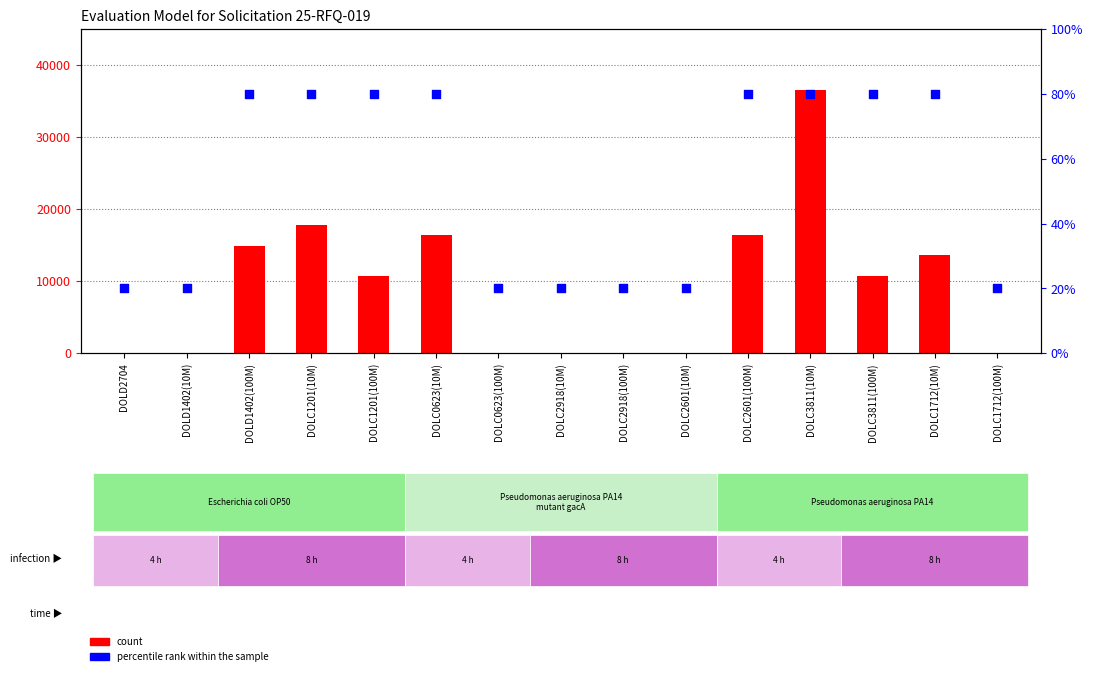

What are all the series names shown in the legend?

count, percentile rank within the sample